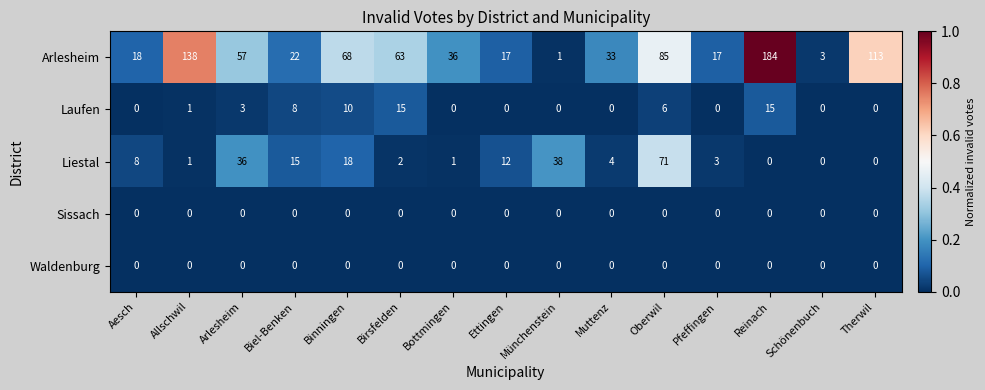

The value of Laufen at Arlesheim is 3. True or false?

True